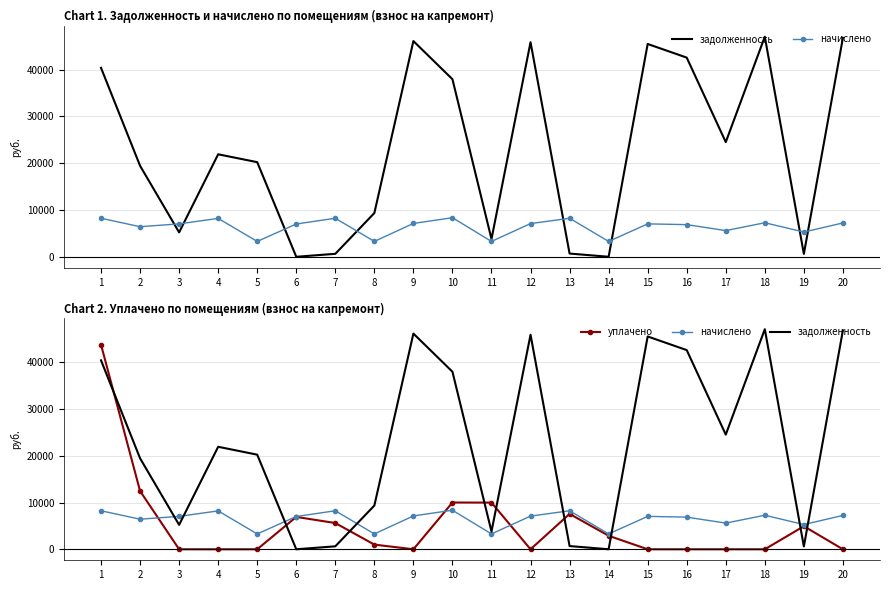

How many times do начислено and задолженность cross each other?

8